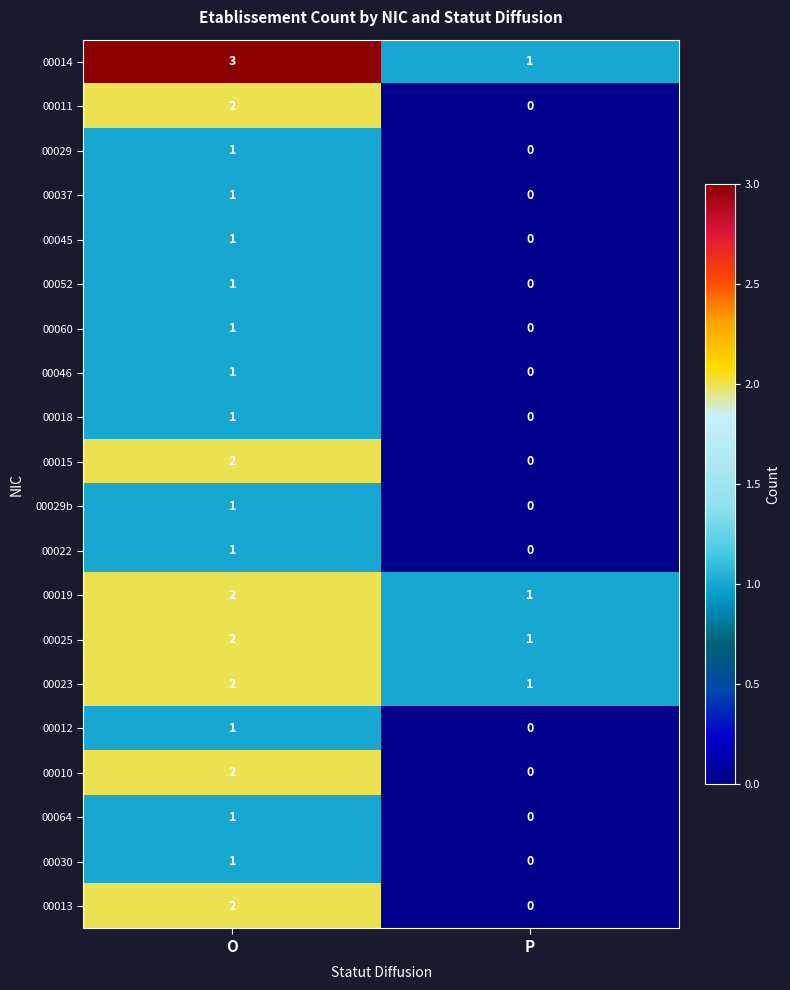

What is the sum of all 00023 values?

3